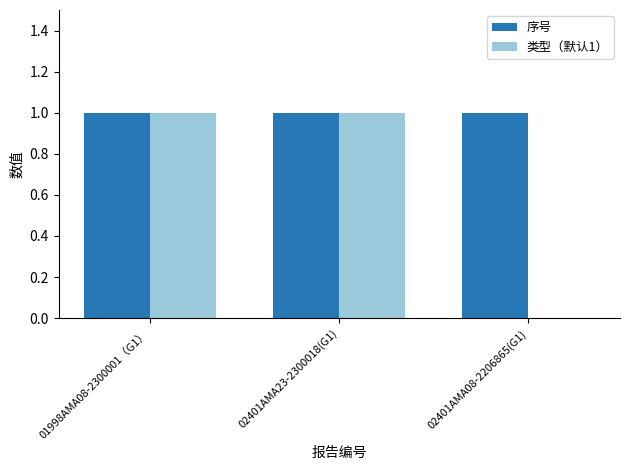

Is the value of 序号 at 02401AMA08-2206865(G1) greater than the value of 类型（默认1） at 02401AMA08-2206865(G1)?

Yes